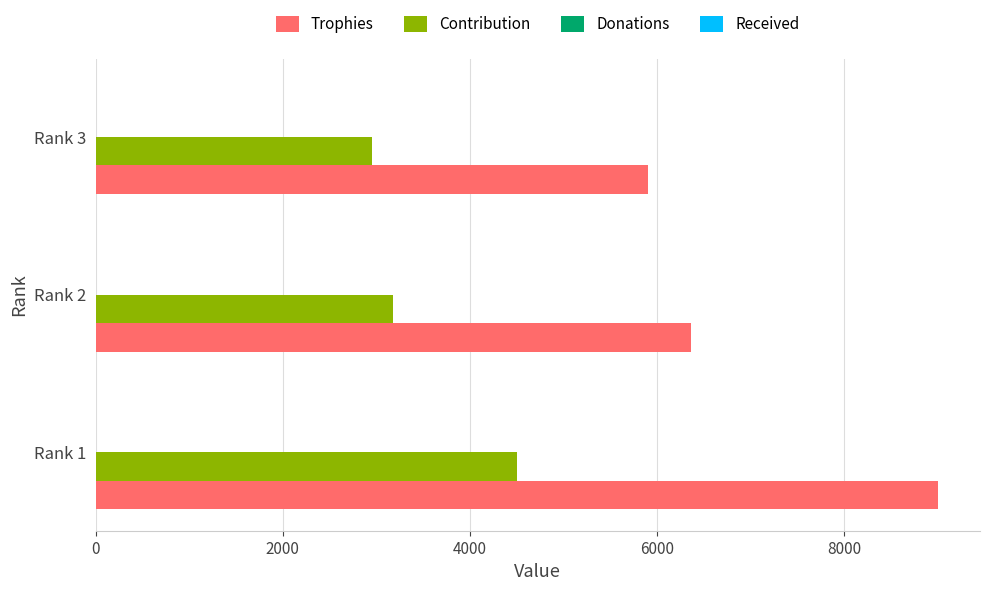

How many Trophies values are between 5904 and 9000?

3